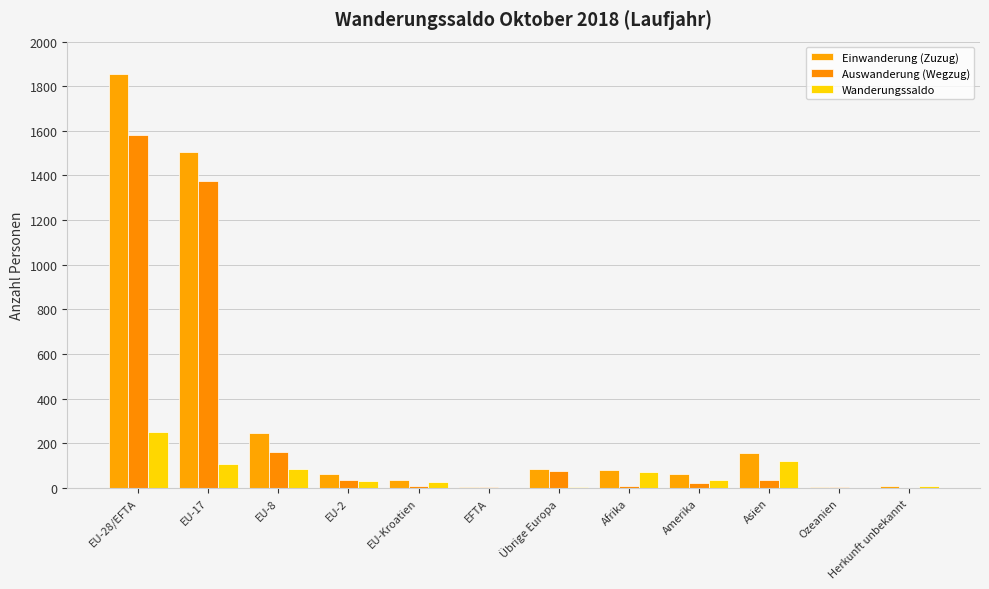

Rank the series by their maximum value, from highest to lowest.

Einwanderung (Zuzug), Auswanderung (Wegzug), Wanderungssaldo